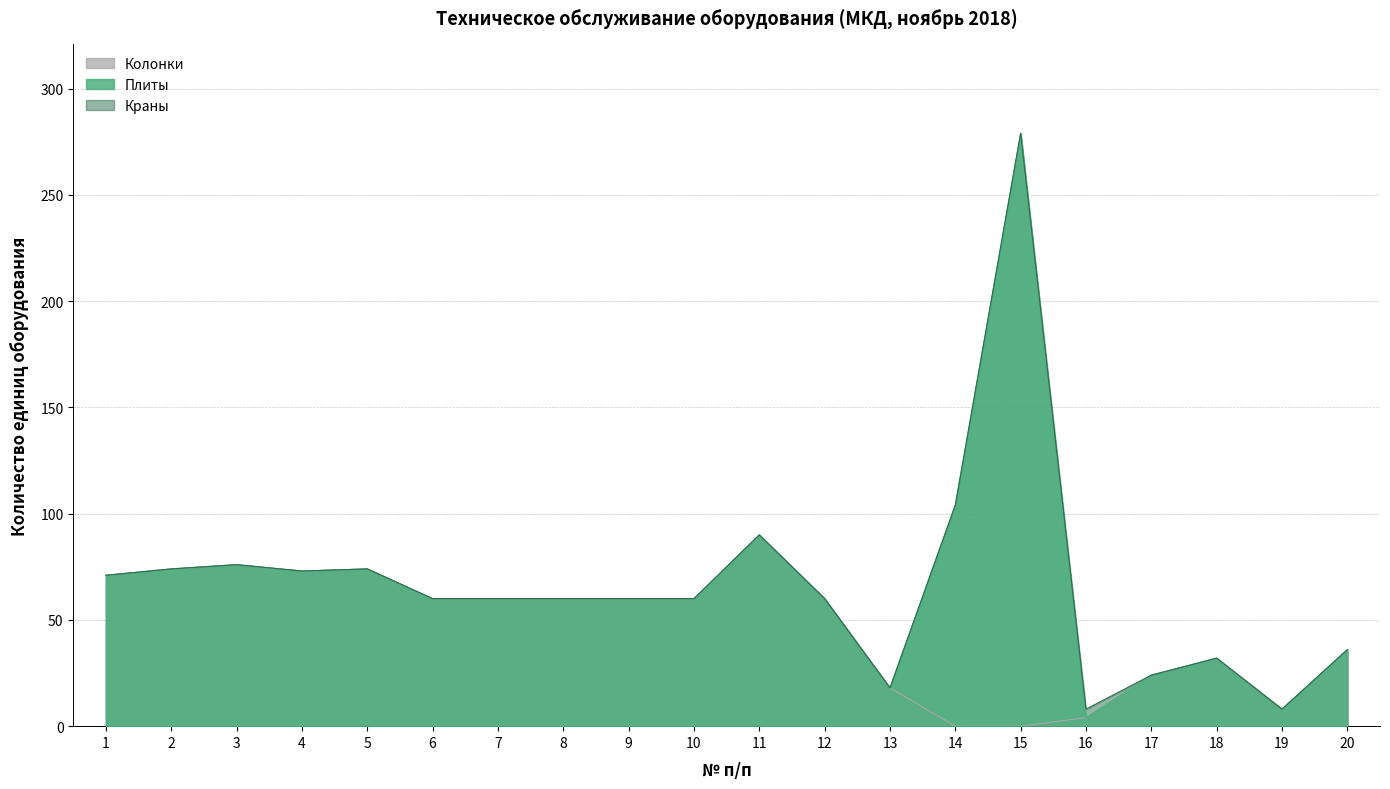

At which category does Плиты reach its first local valley?

4